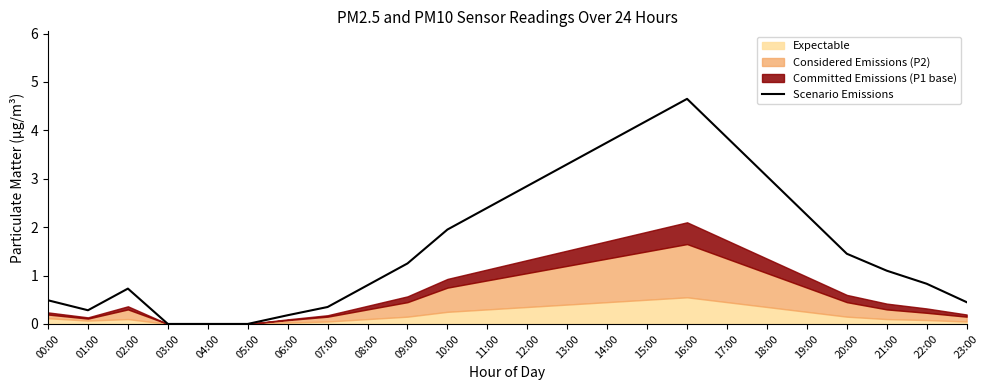

Reading left to right, list all the values displayed in this chart.

00:00=0.5	01:00=0.3	02:00=0.7	03:00=0.0	04:00=0.0	05:00=0.0	06:00=0.2	07:00=0.4	08:00=0.8	09:00=1.2	10:00=1.9	11:00=2.4	12:00=2.9	13:00=3.3	14:00=3.8	15:00=4.2	16:00=4.6	17:00=3.9	18:00=3.1	19:00=2.2	20:00=1.4	21:00=1.1	22:00=0.8	23:00=0.5